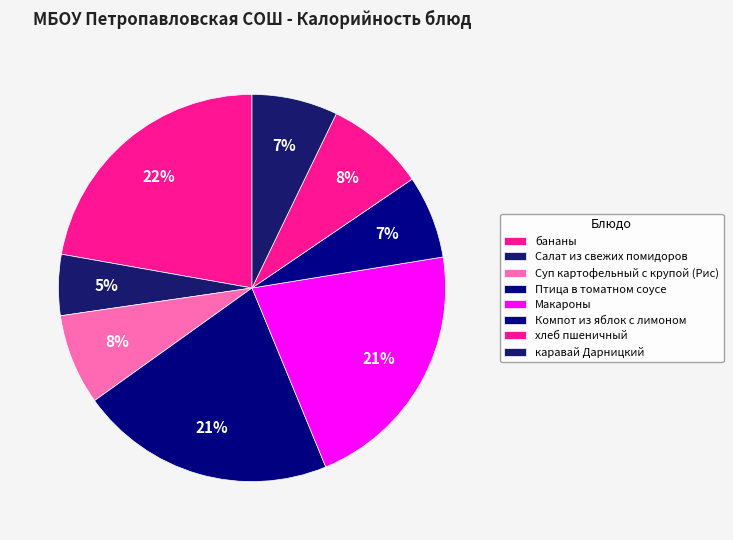

Which slice is the smallest?

Салат из свежих помидоров